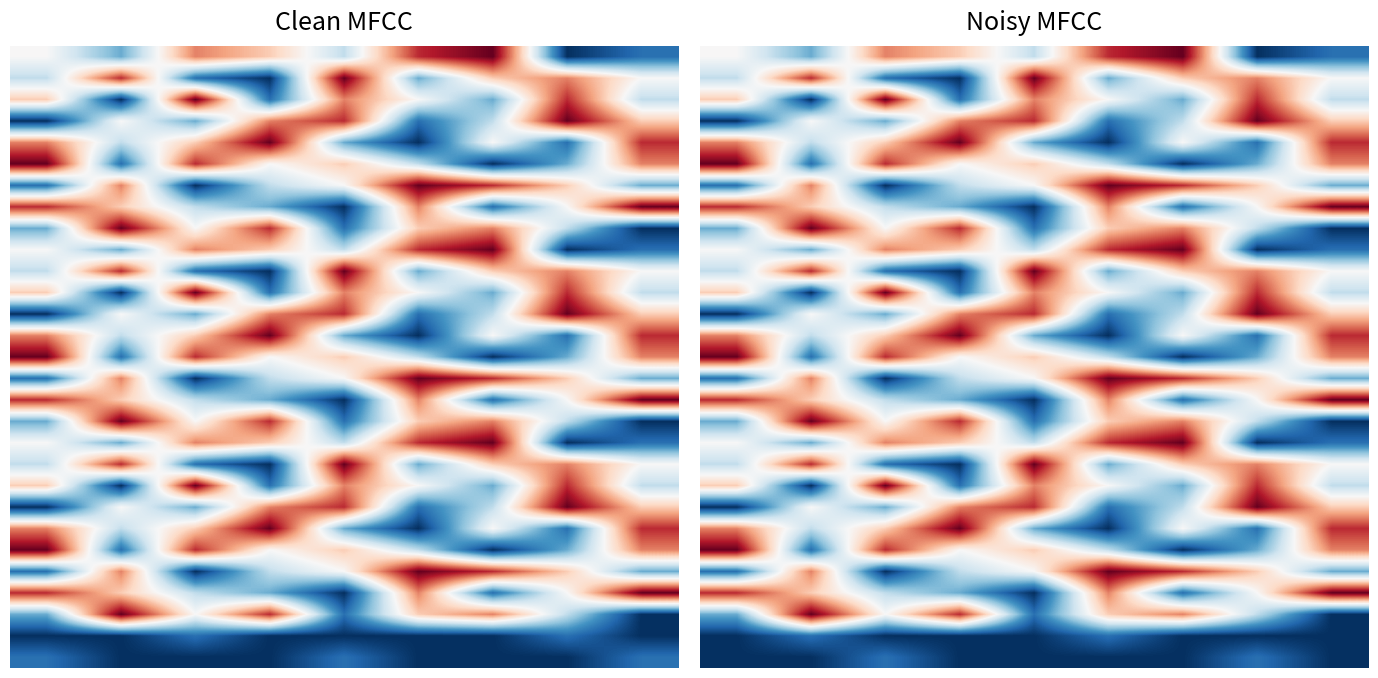

Is it true that 15 equals 1 at 2?

False